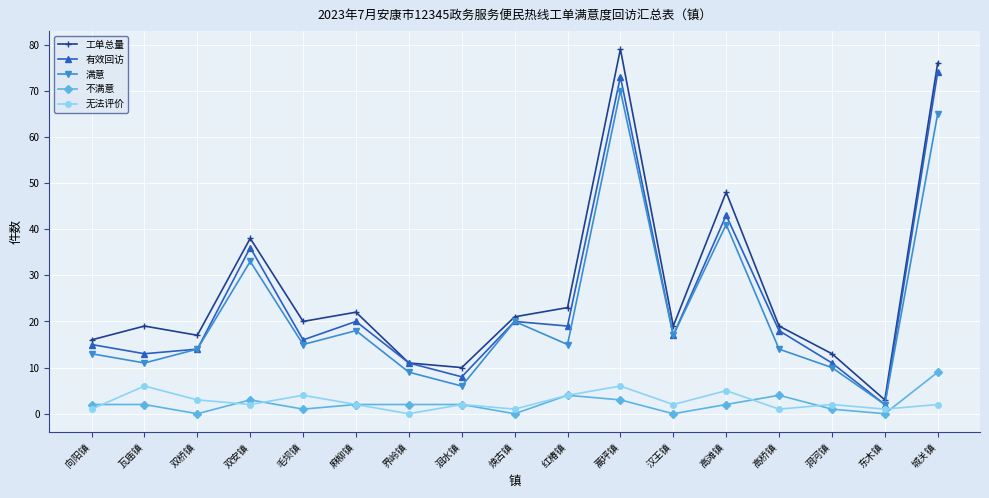

At which category is the sum across all series the highest?

蒿坪镇